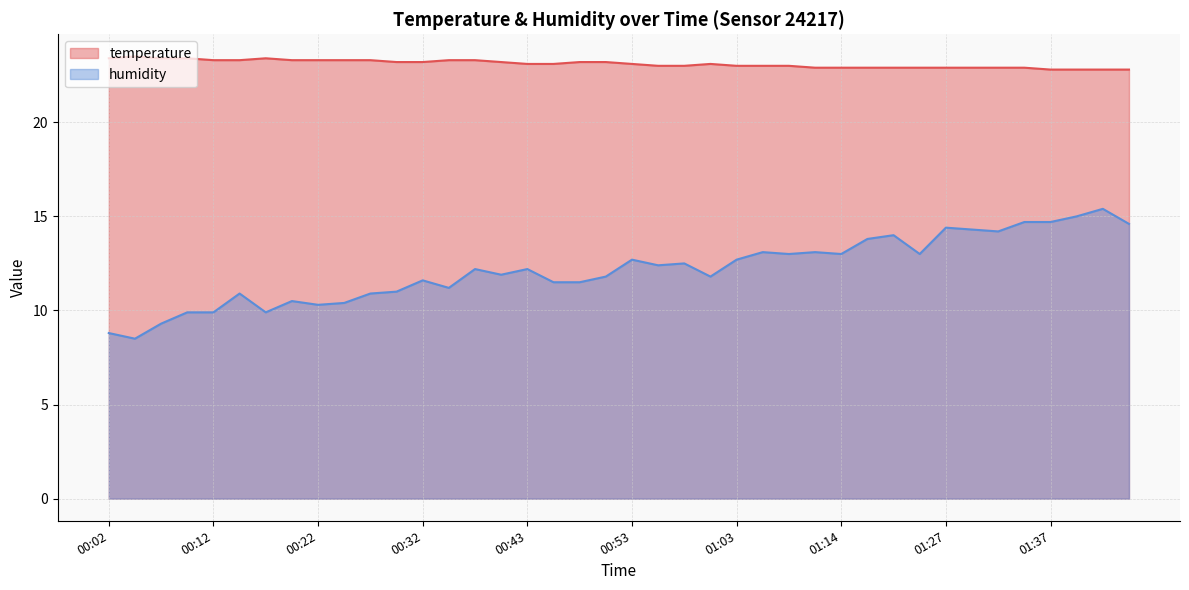

What is the total value across all series at 00:02?

32.2